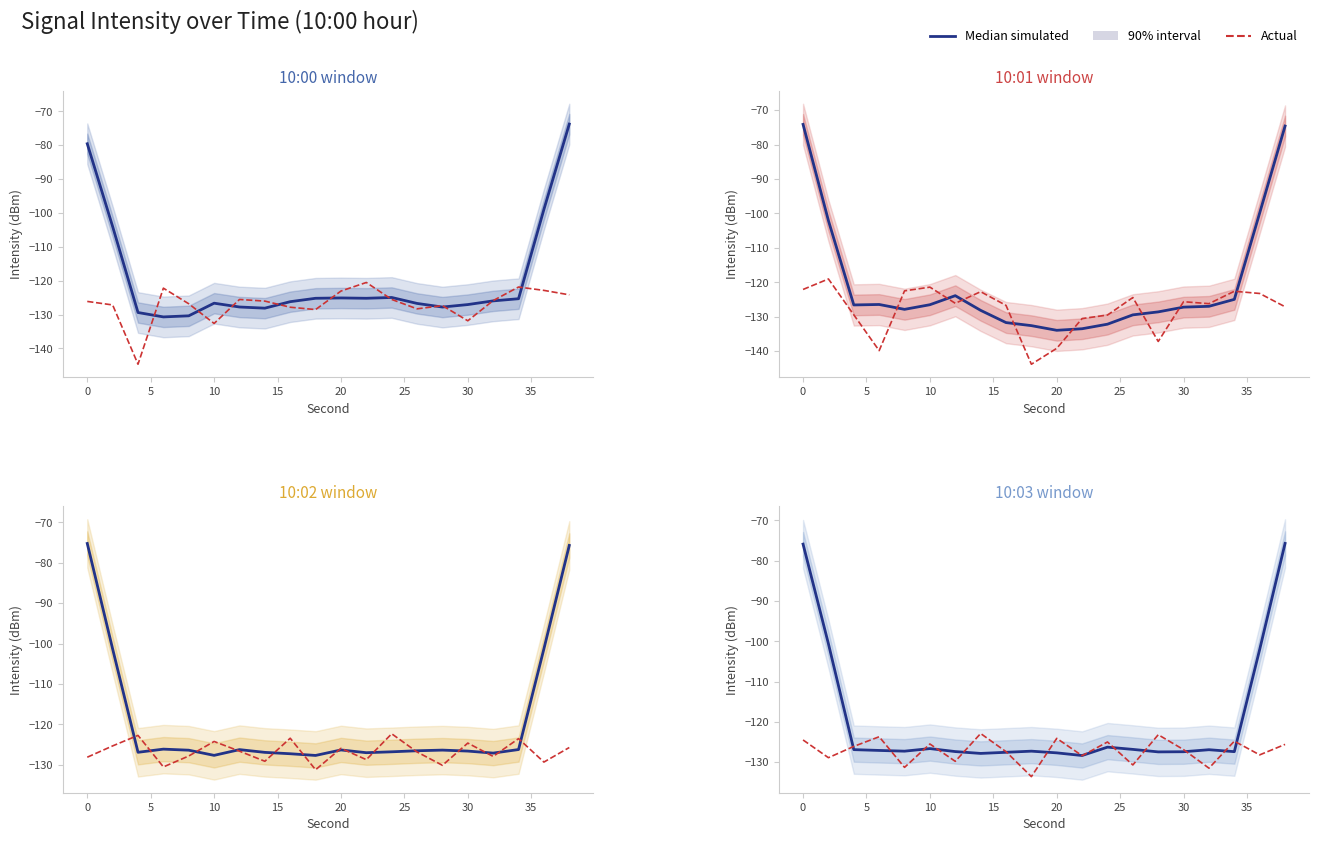

True or false: Median simulated has more than 2 interior local peaks.

True